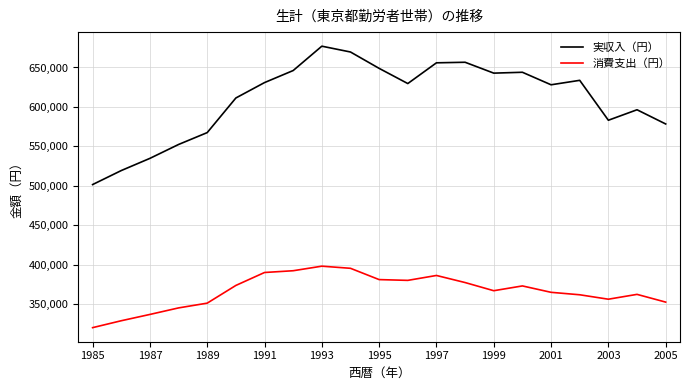

What is the difference between the maximum and minimum values in the 消費支出（円） series?

78005